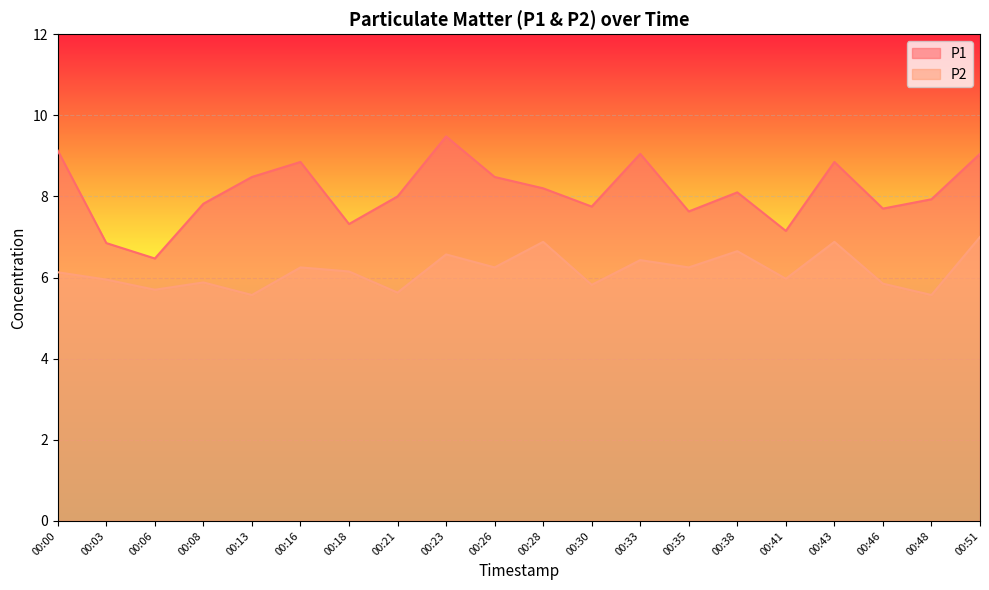

What are all the series names shown in the legend?

P1, P2